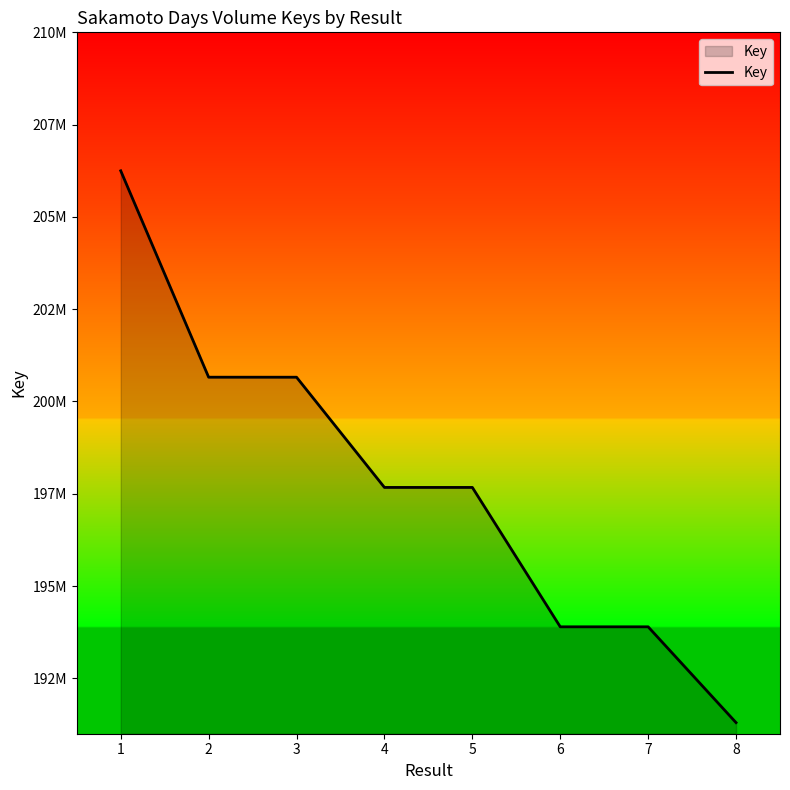

Rank the categories by value from lowest to highest.

8, 7, 6, 4, 5, 3, 2, 1